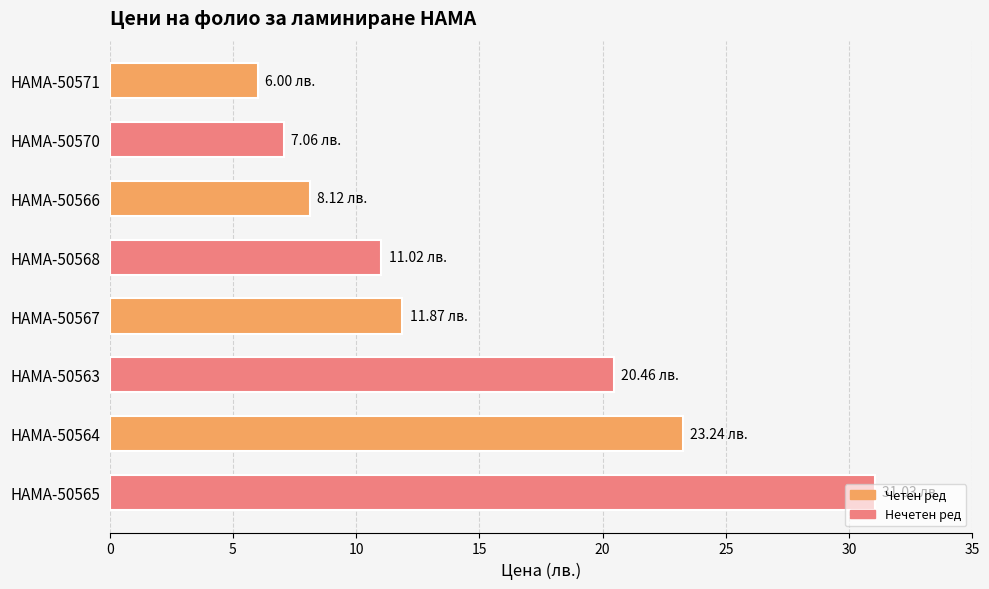

List the labels in order of value, smallest first.

HAMA-50571, HAMA-50570, HAMA-50566, HAMA-50568, HAMA-50567, HAMA-50563, HAMA-50564, HAMA-50565